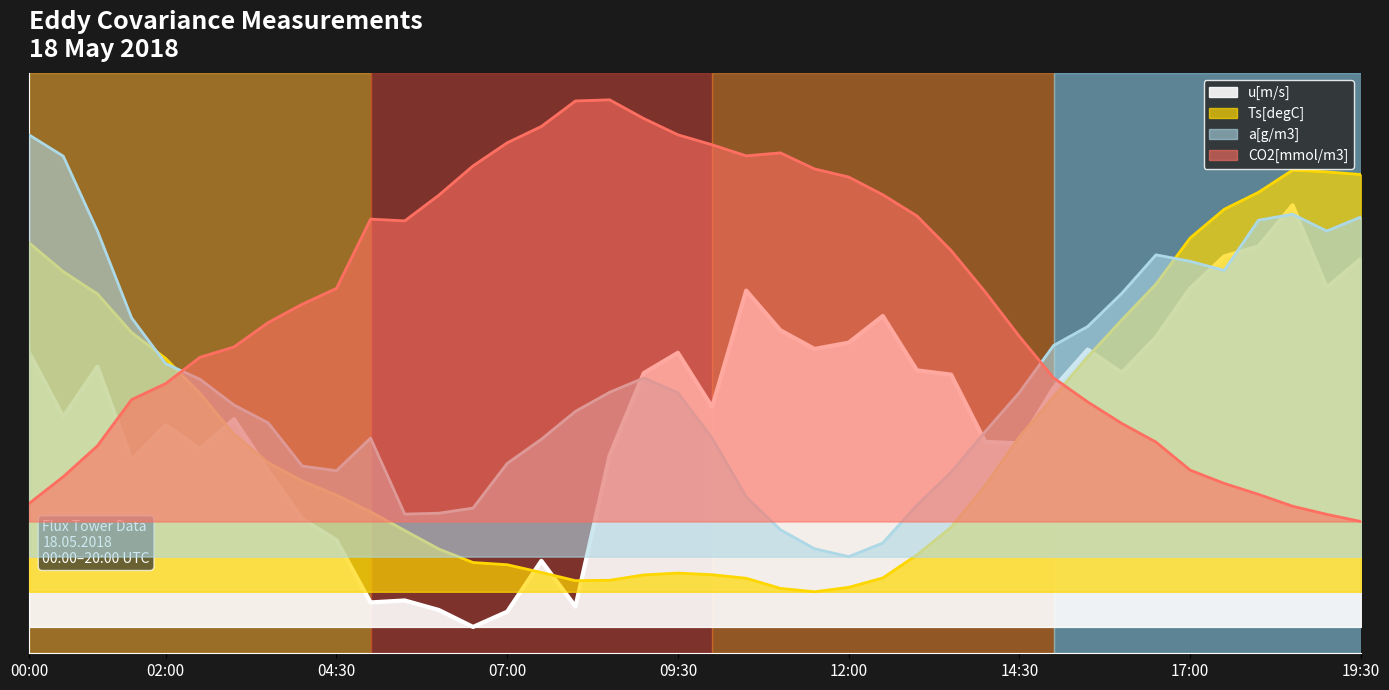

Does the chart display data point markers on the line(s)?

No